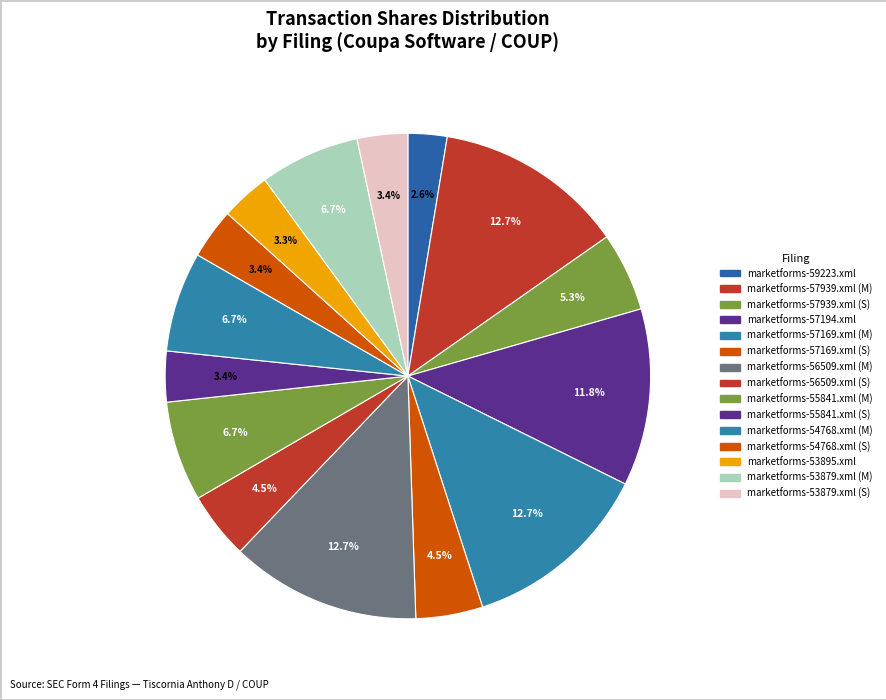

Count the number of slices in the pie.

15